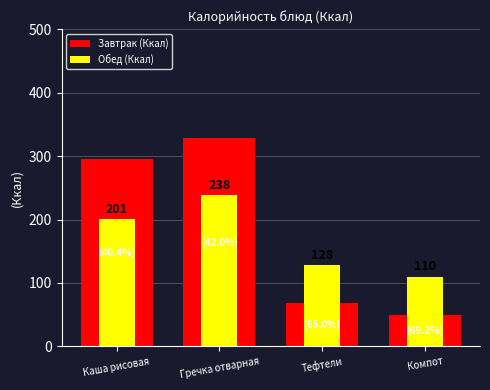

What are all the series names shown in the legend?

Завтрак (Ккал), Обед (Ккал)